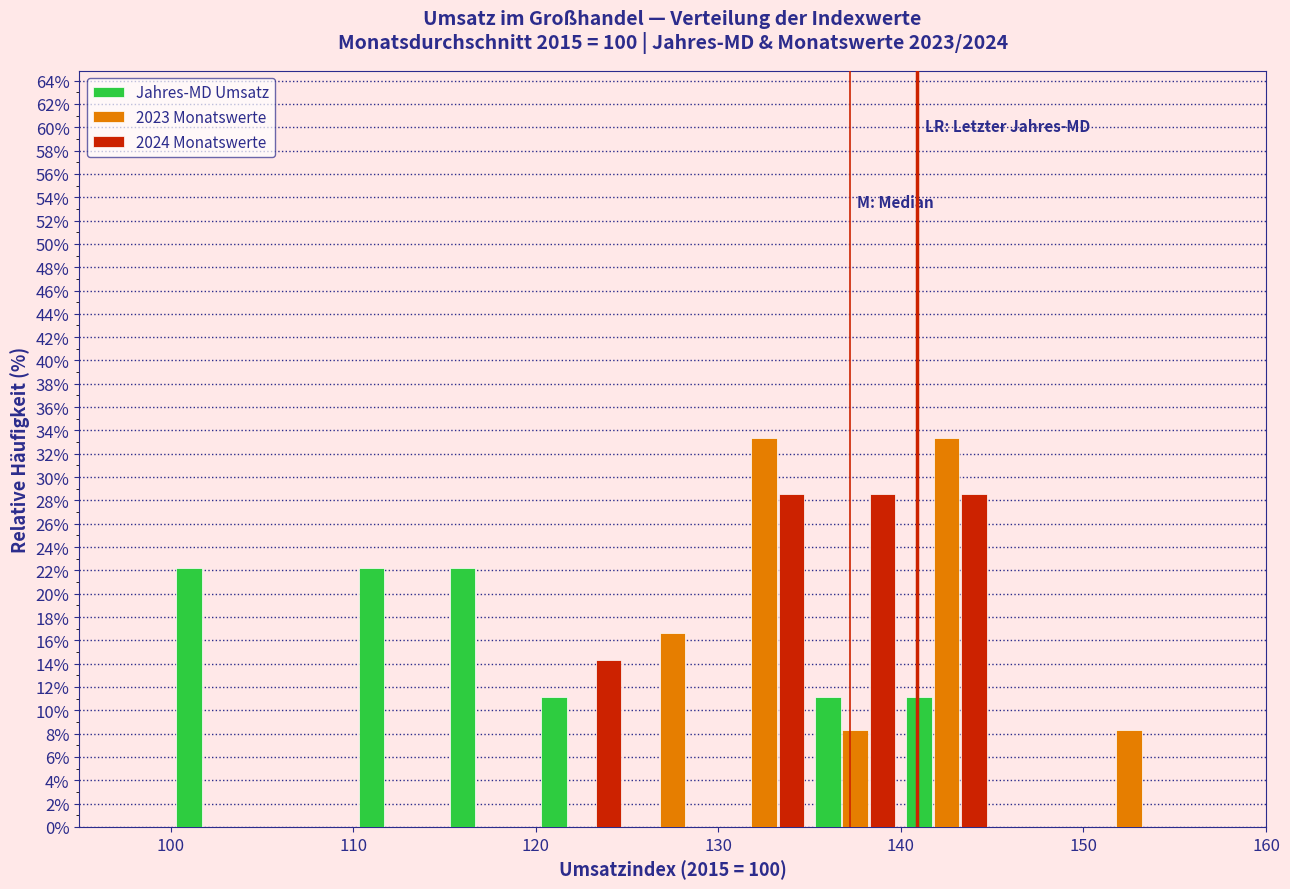

What is the height of the 2023 Monatswerte bar covering 130 to 135 on the x-axis? The values are not printed on the chart, so give them approximately, as read against the axis.

33.4